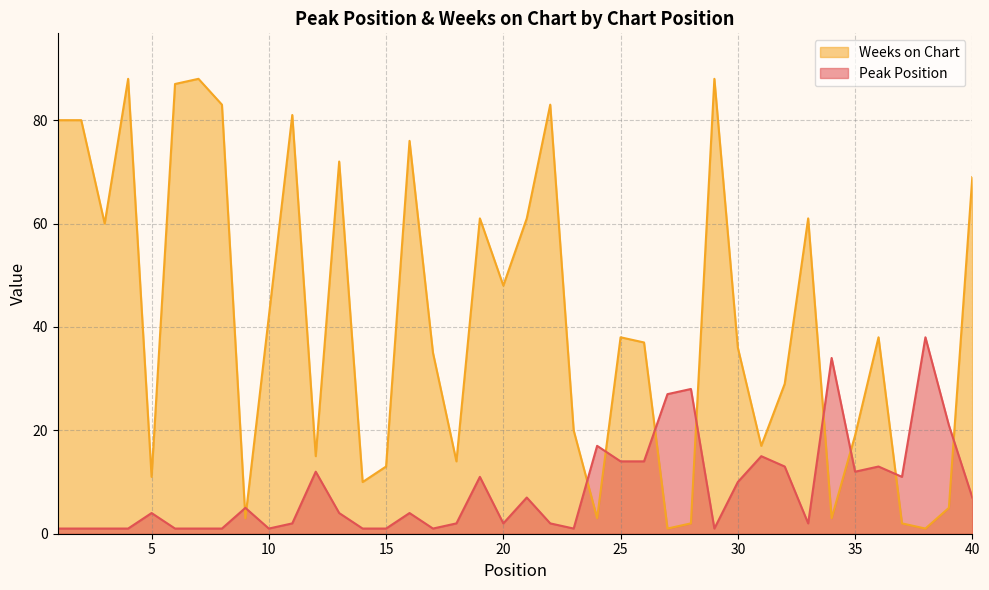

At how many categories does at least one series exceed 58?

16